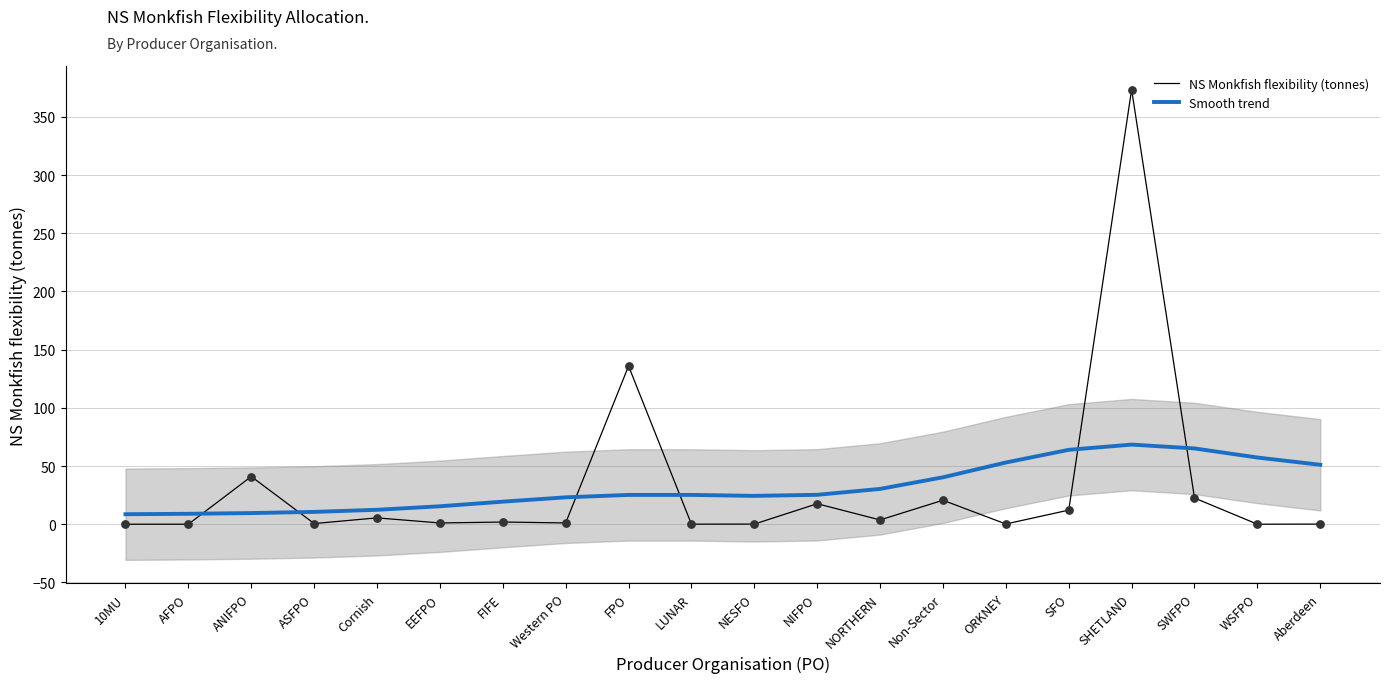

Which series reaches the minimum Y coordinate?

NS Monkfish flexibility (tonnes)